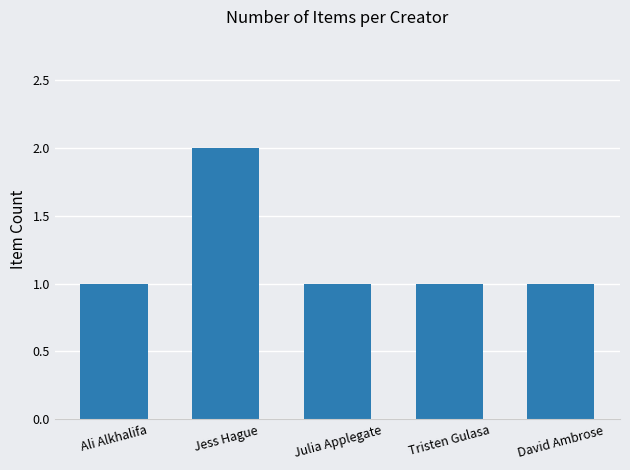

What is the change in value from Jess Hague to Tristen Gulasa?

-1